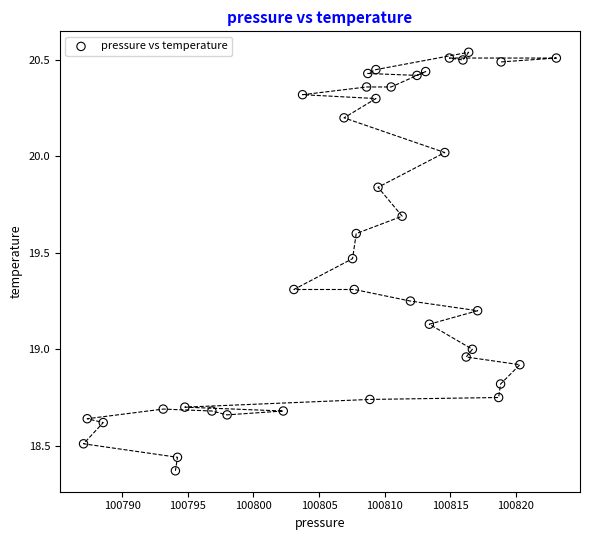

What is the range of X values (max minus min)?

36.0